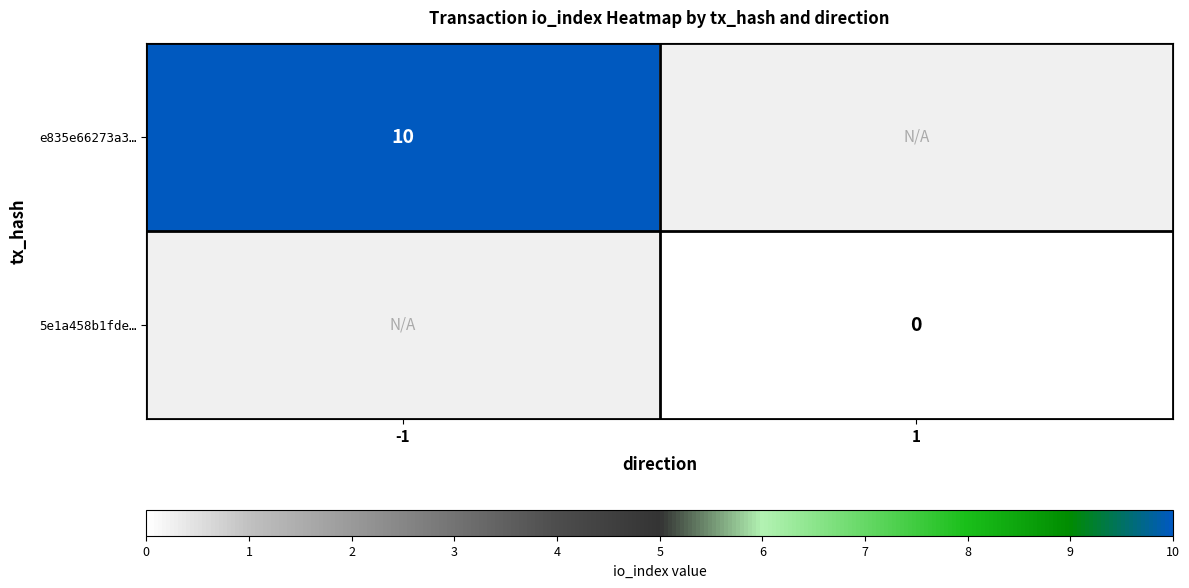

How many series are shown in this chart?

2